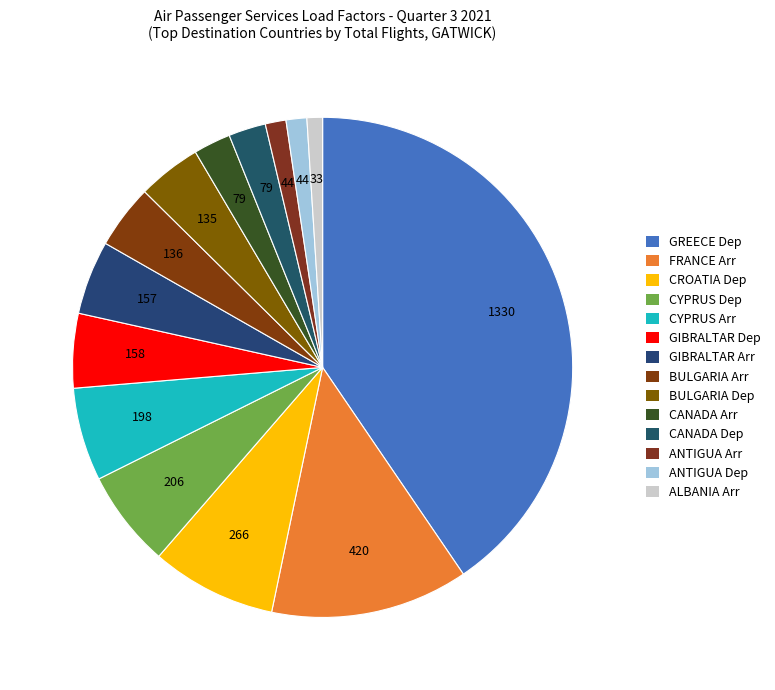

Count the number of slices in the pie.

14